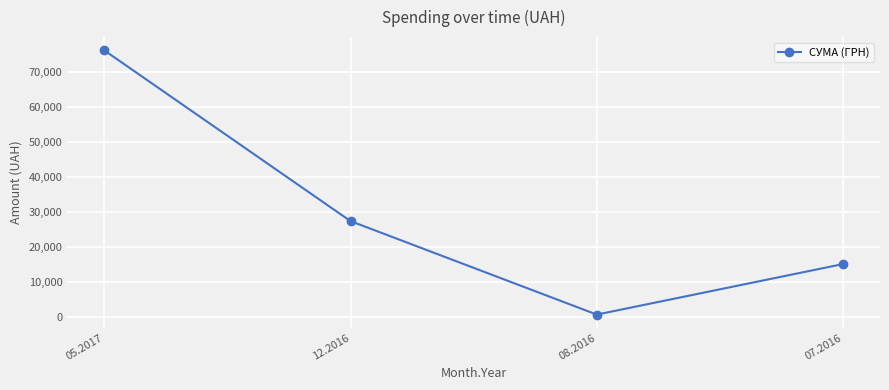

At which label is the value closest to 38382?

12.2016